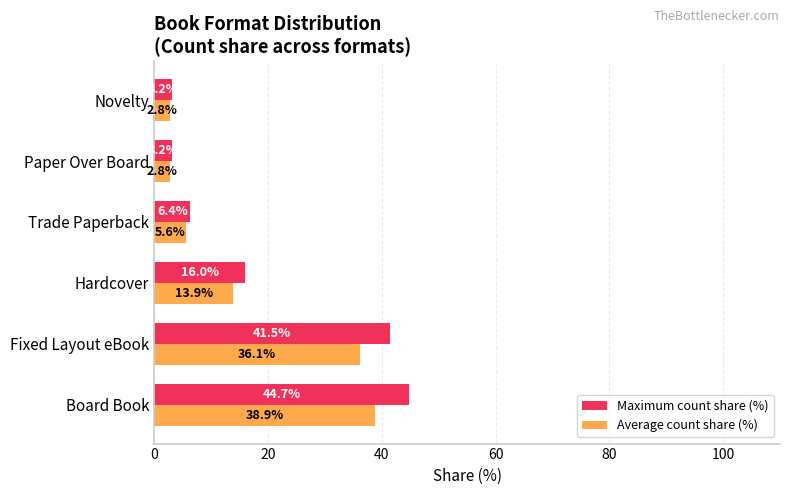

Count the number of data series in this chart.

2